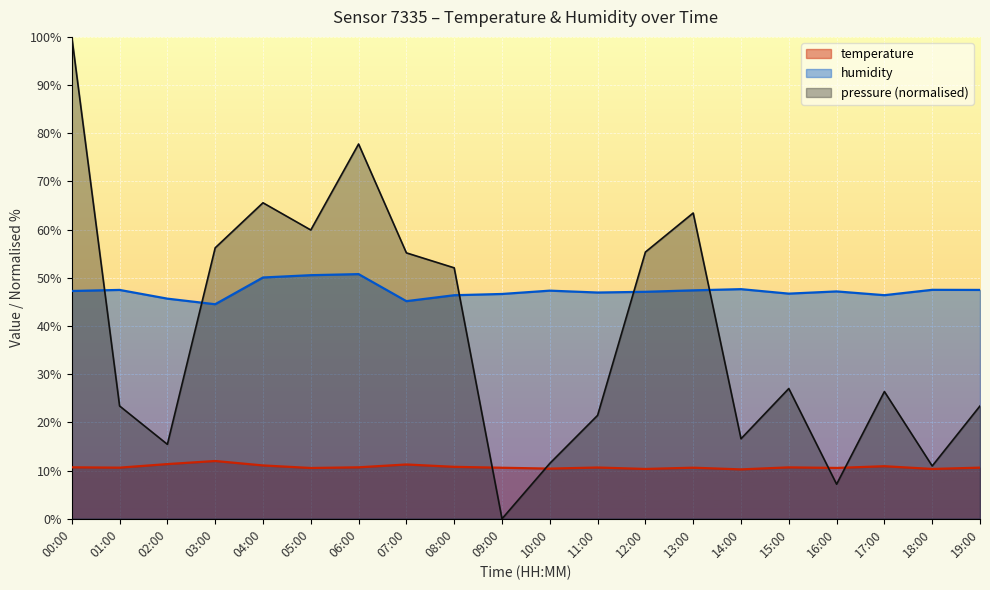

At which category is the sum across all series the highest?

00:00